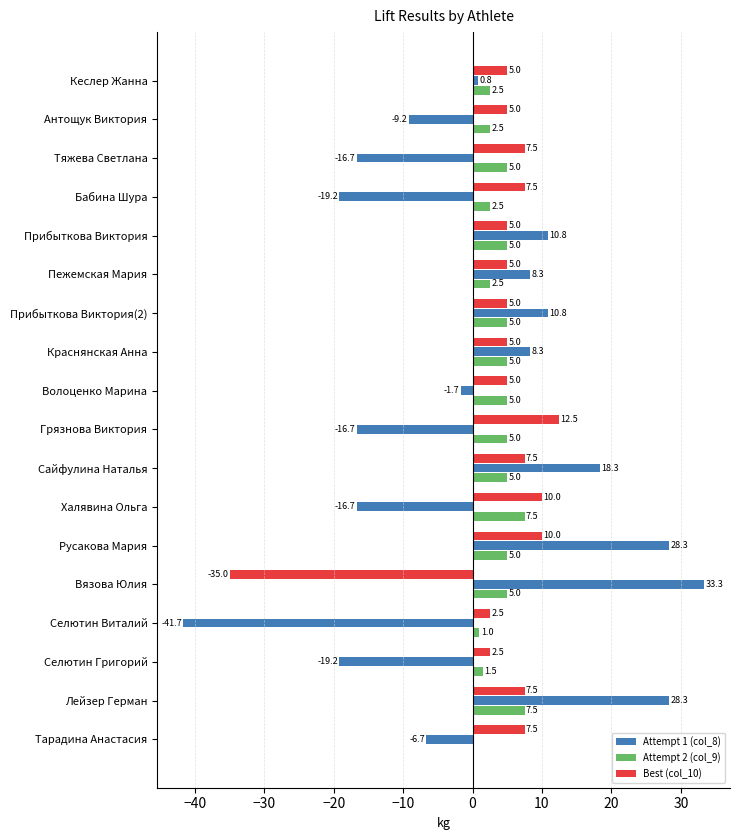

Which category has the highest value across all series?

Вязова Юлия